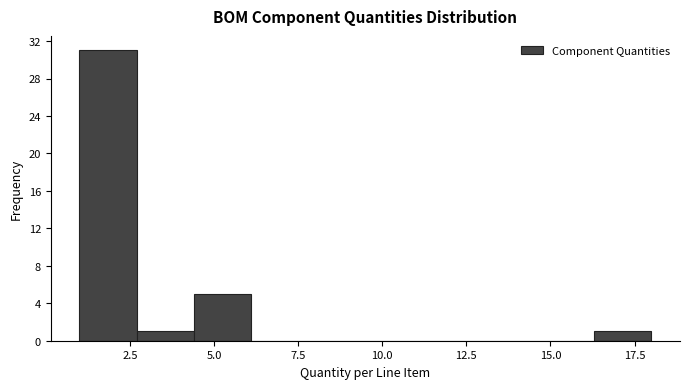

Read against the x-axis, roughly where is the centre of the tallest bar?

2.0